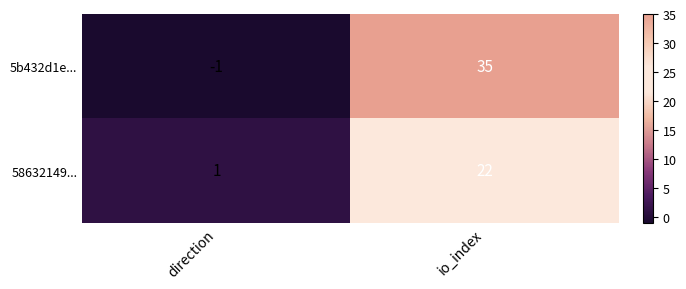

At direction, list the series in order from smallest to largest.

5b432d1e..., 58632149...